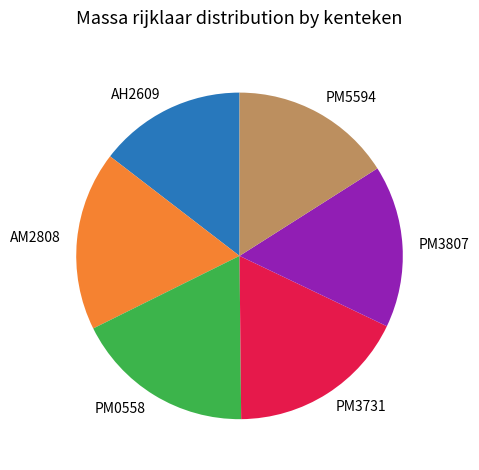

Is there a majority slice in this chart?

No